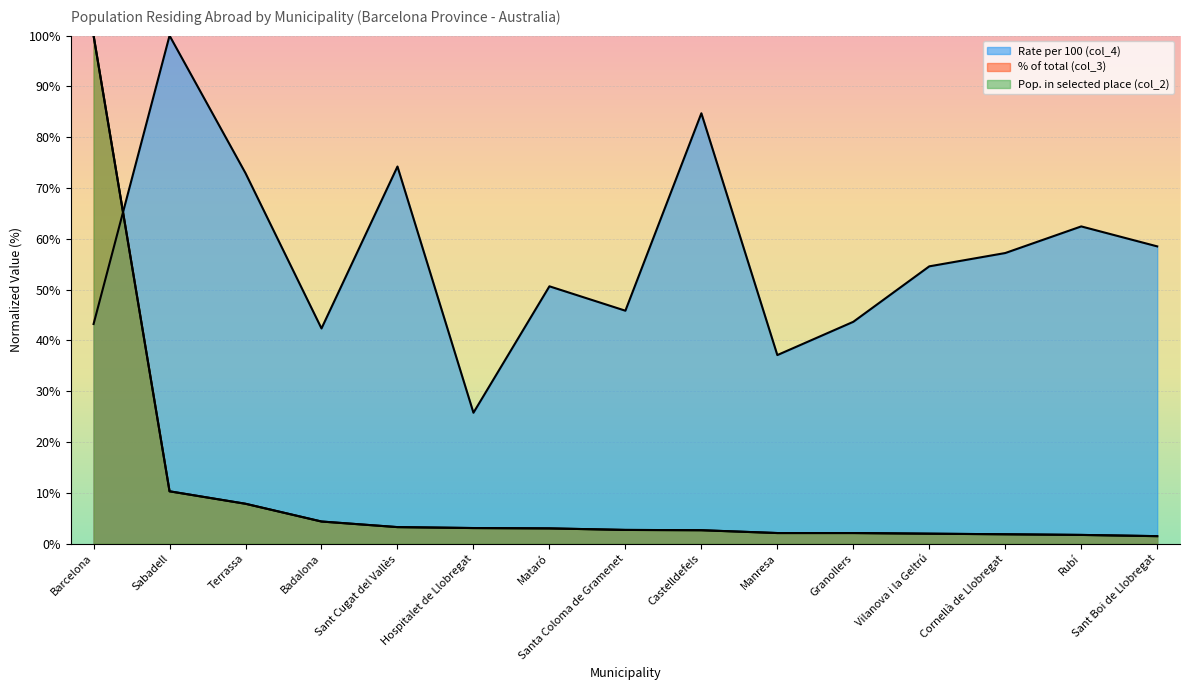

Count the number of data series in this chart.

3